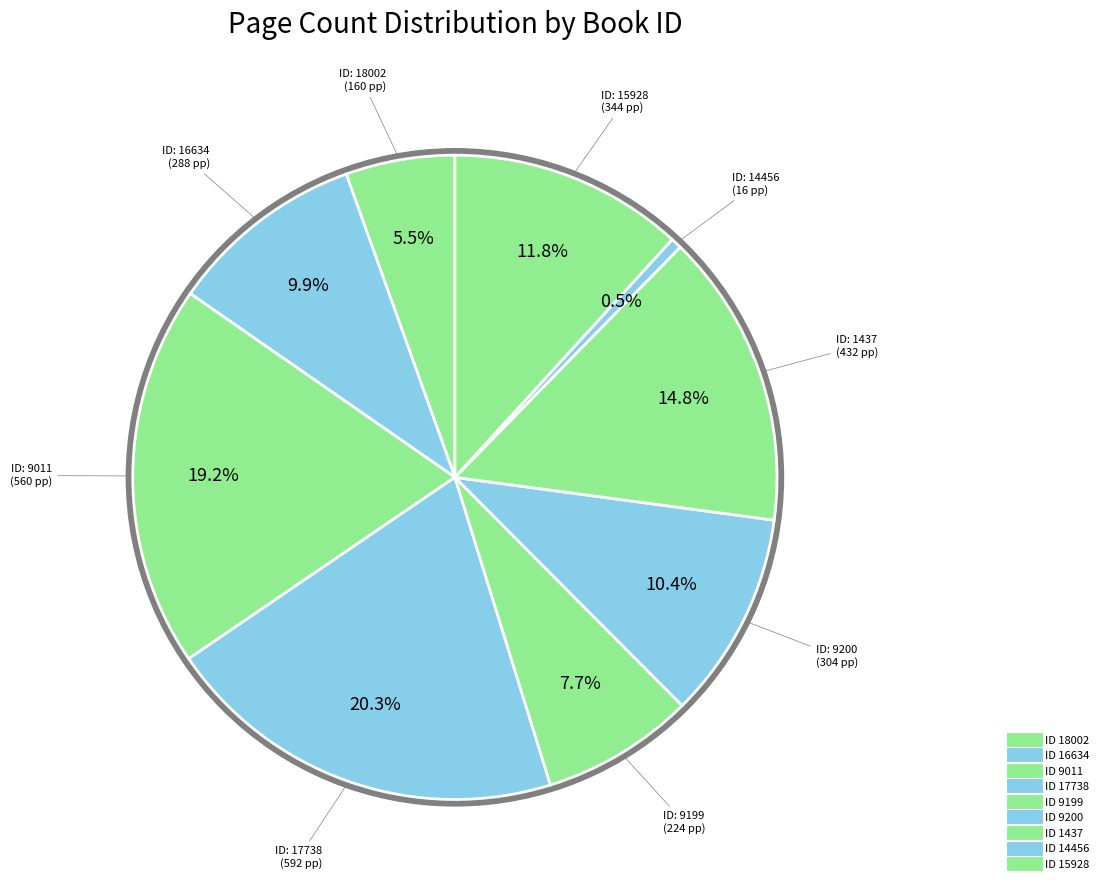

True or false: 15928 accounts for 12% of the total.

True